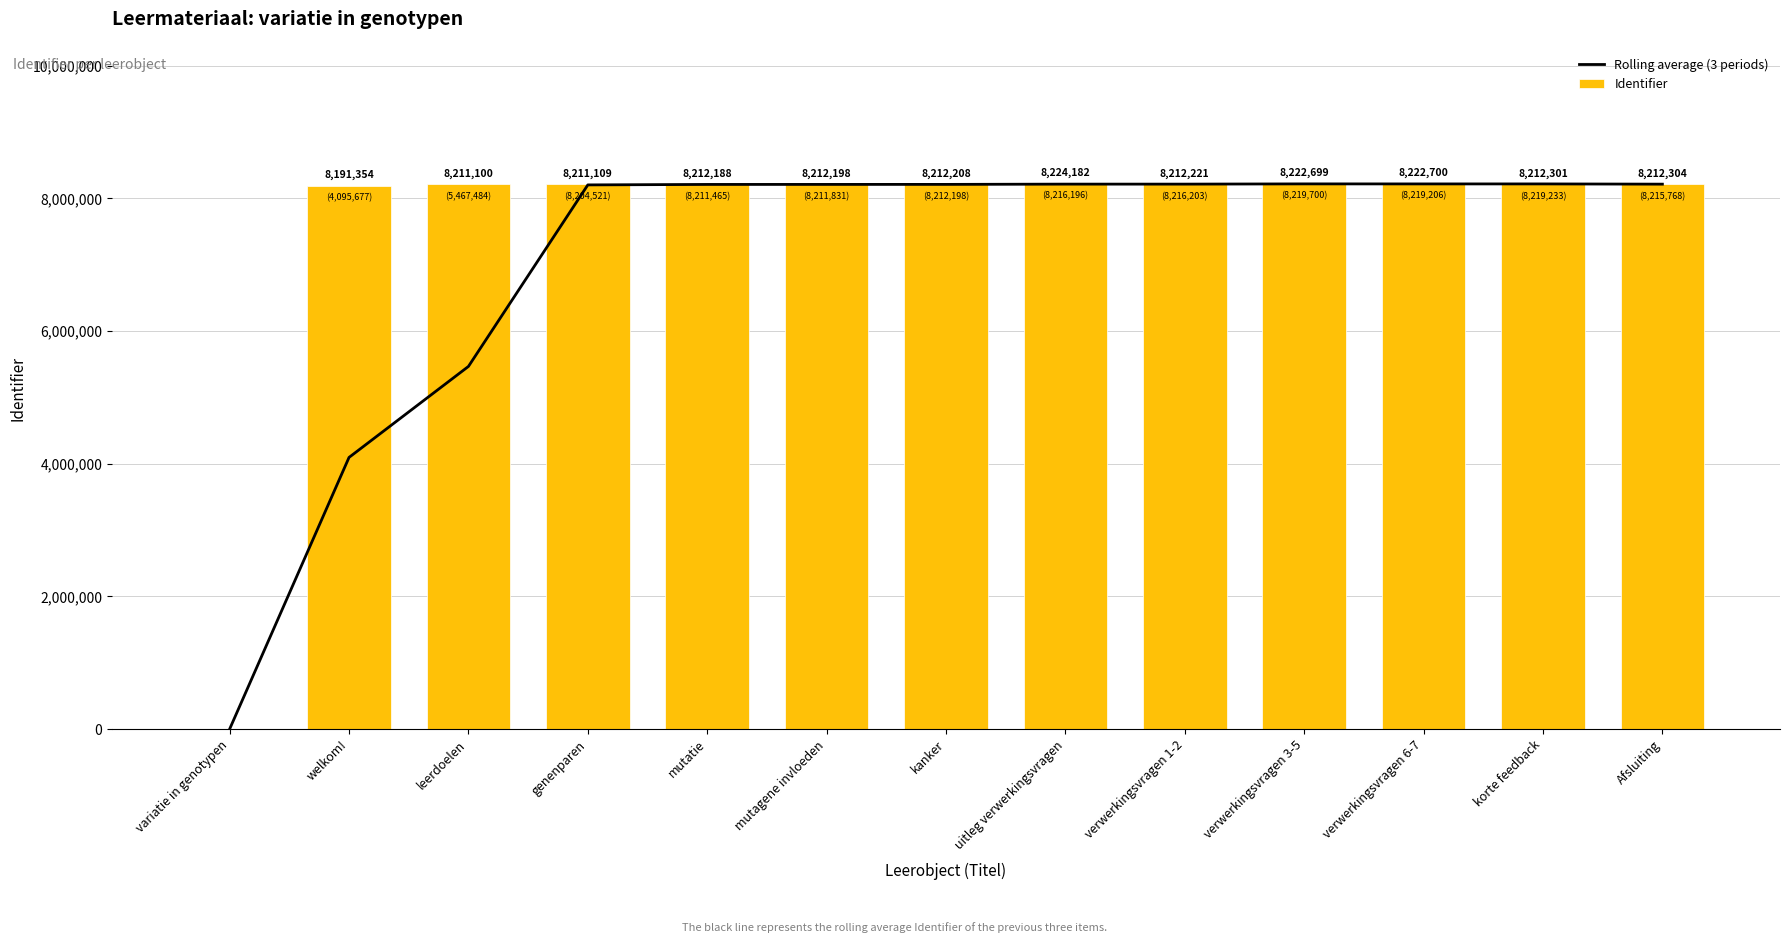

At Afsluiting, list the series in order from smallest to largest.

Identifier, Rolling average (3 periods)